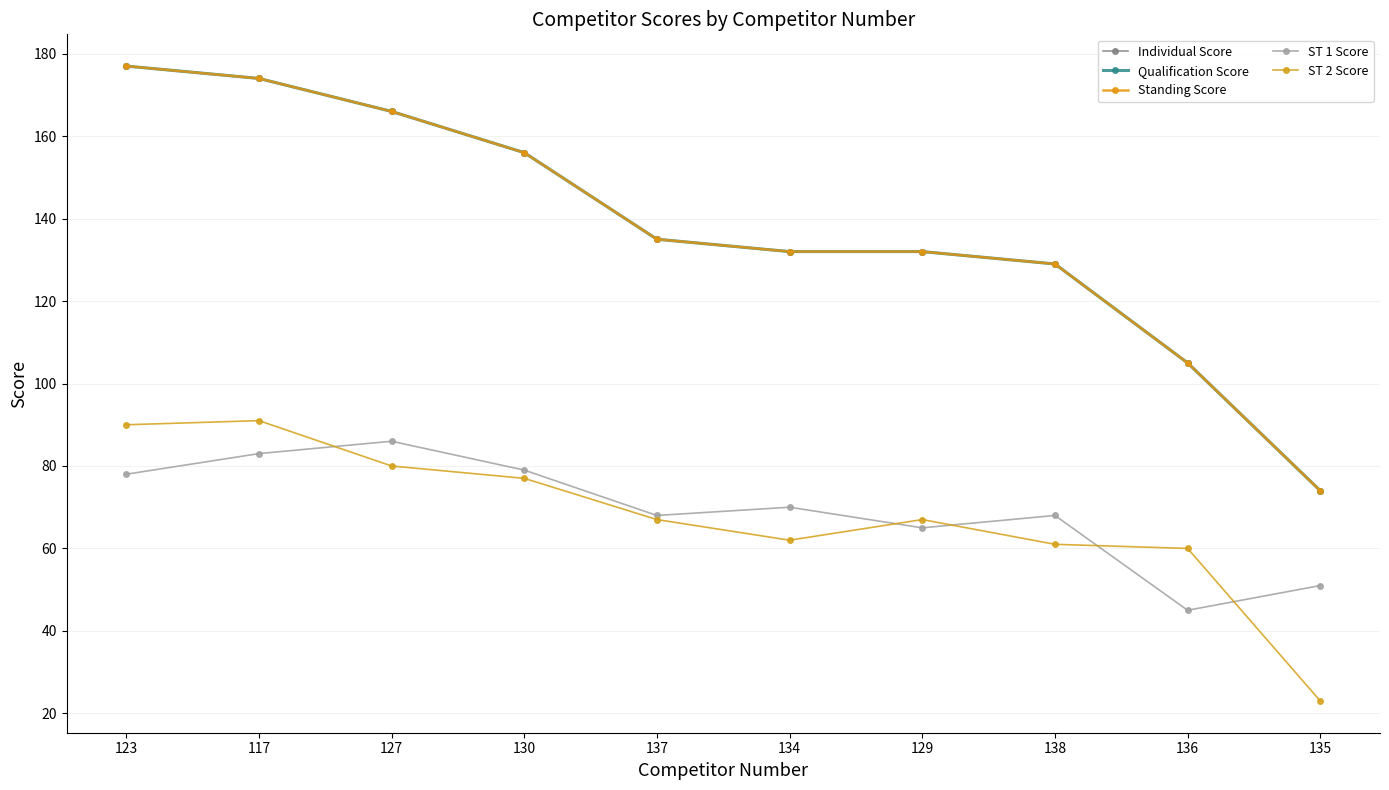

What is the total value across all series at 137?

540